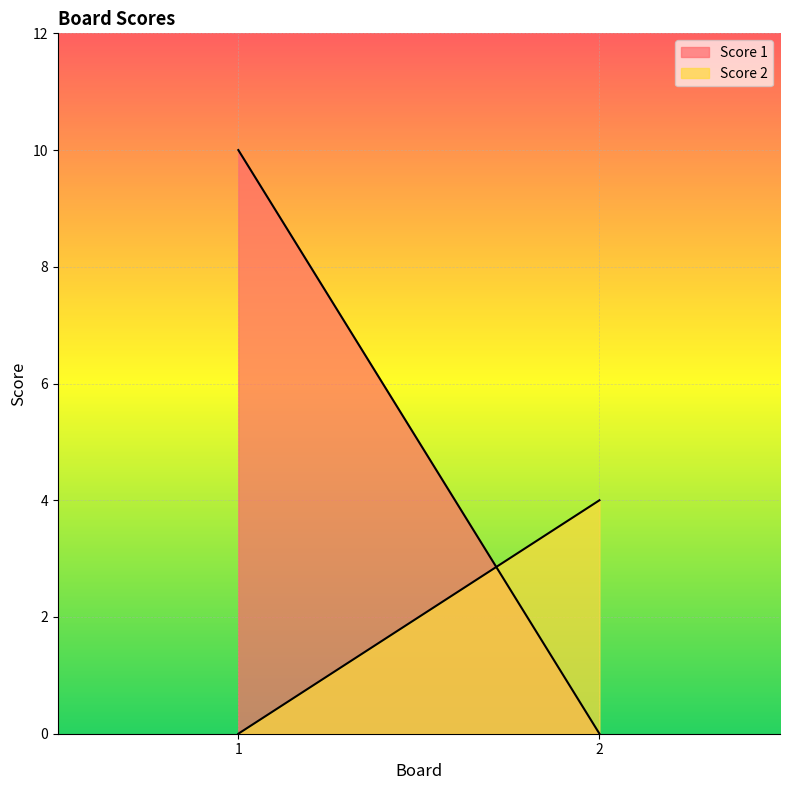

How many positive values does the Score 1 series have?

1